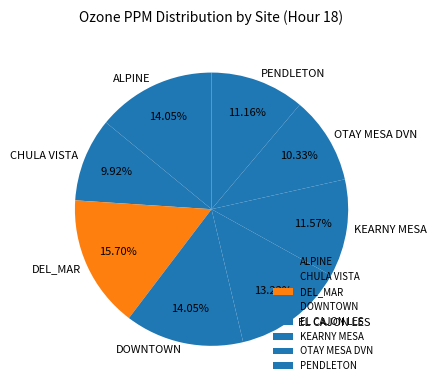

True or false: CHULA VISTA accounts for 4% of the total.

False